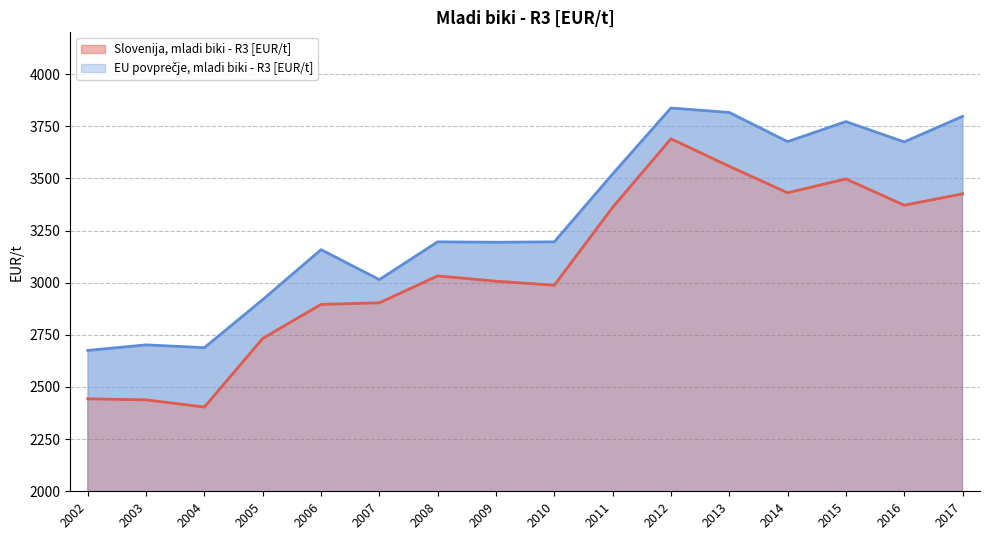

What is the total value across all series at 2006?

6054.1